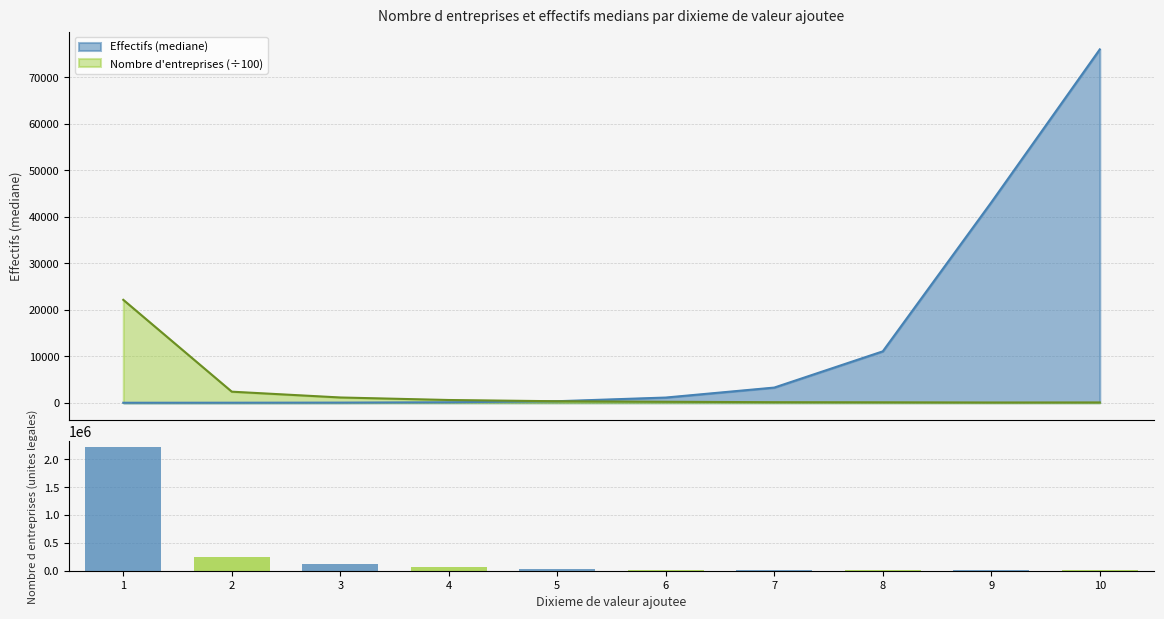

Where does the data first go above 32473?

1